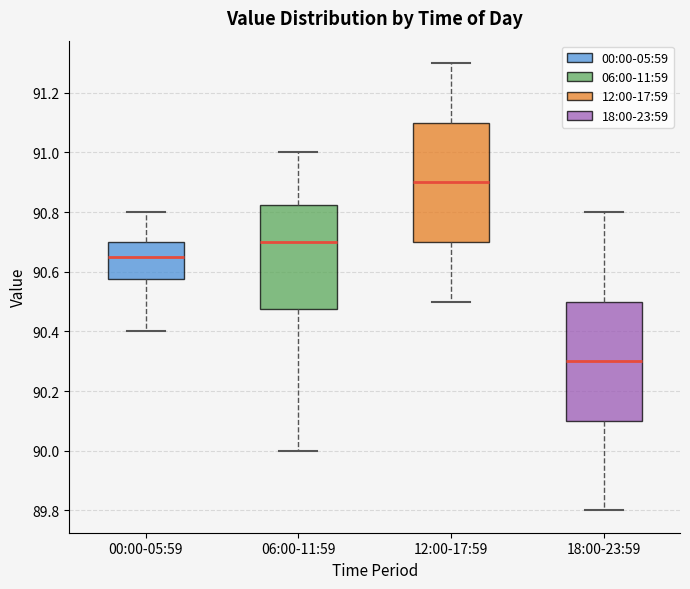

Where is the upper edge of the box for 12:00-17:59 on the y-axis? The values are not printed on the chart, so give them approximately, as read against the axis.

91.10